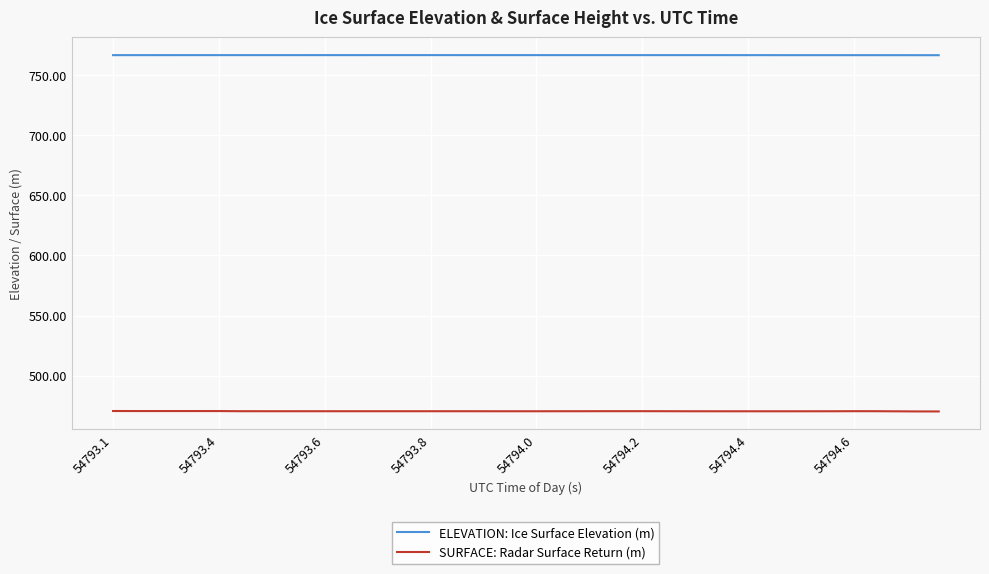

True or false: ELEVATION: Ice Surface Elevation (m) and SURFACE: Radar Surface Return (m) cross at least once.

False